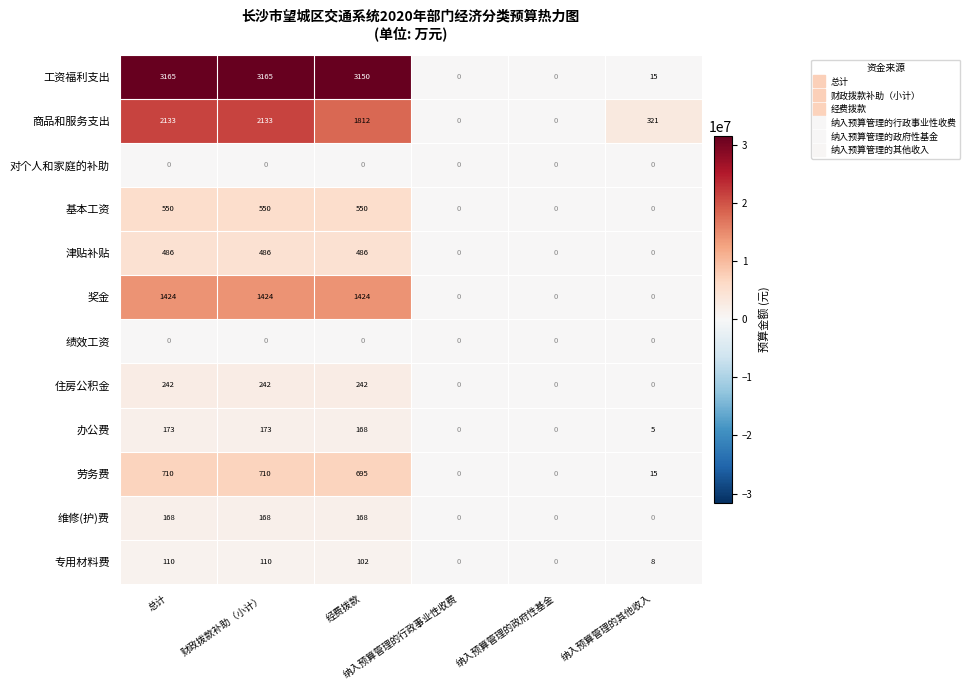

What is the difference between the second highest and second lowest values in the 商品和服务支出 series?

2133